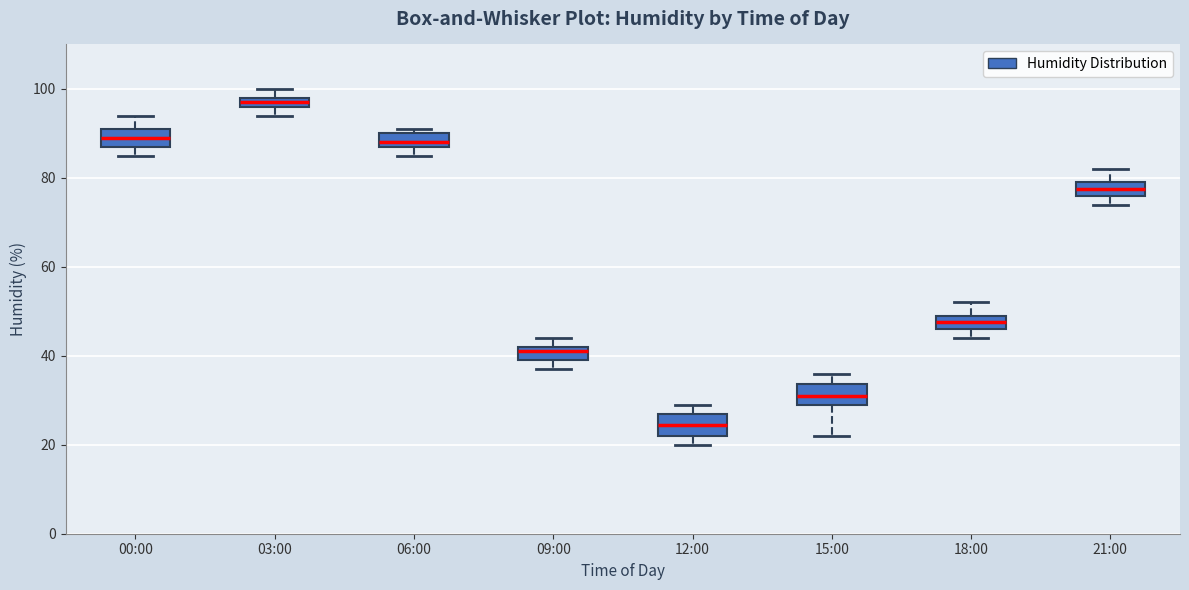

Which box's median line is the lowest?

12:00